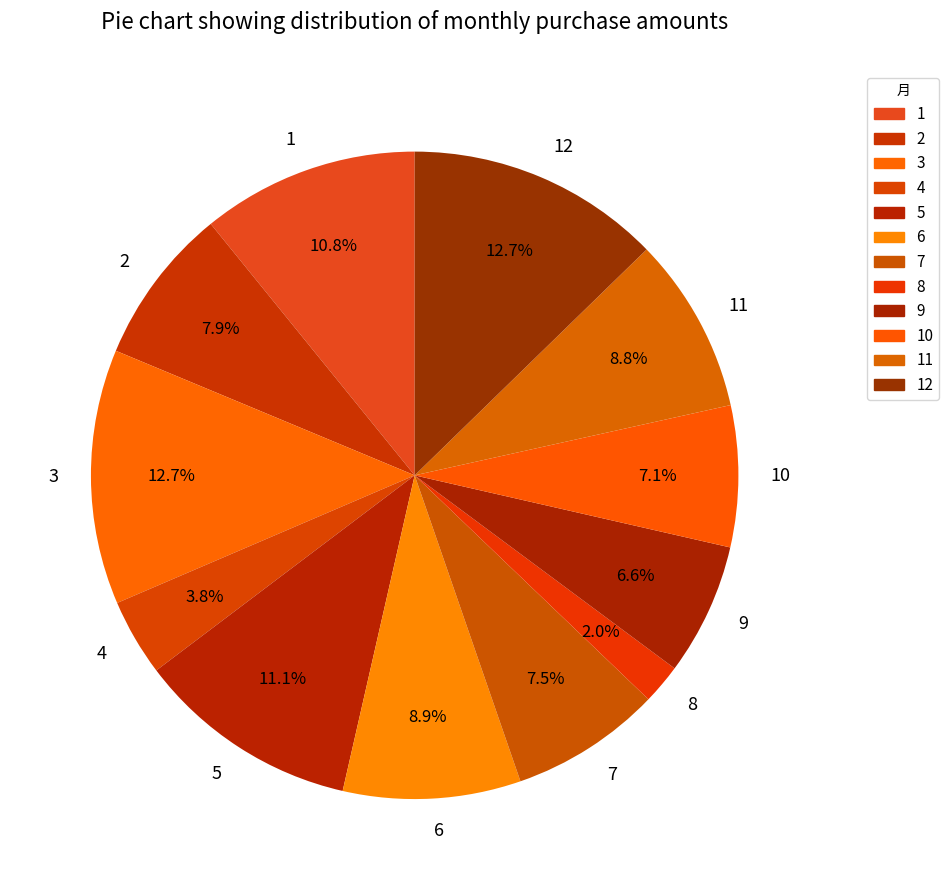

How many segments does this pie chart have?

12